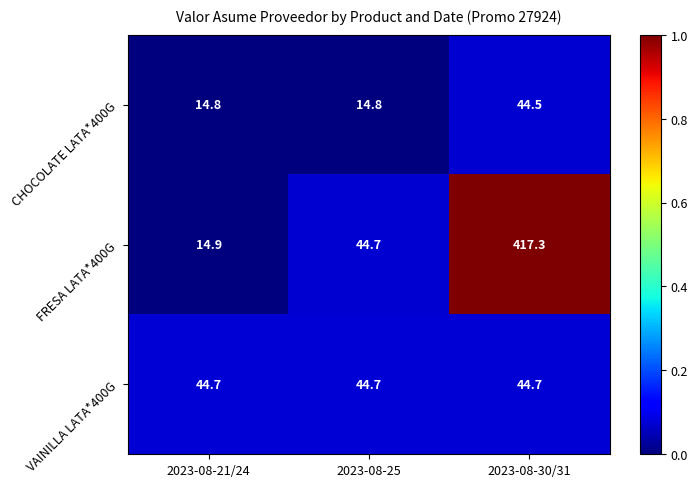

At 2023-08-30/31, list the series in order from largest to smallest.

FRESA LATA*400G, VAINILLA LATA*400G, CHOCOLATE LATA*400G